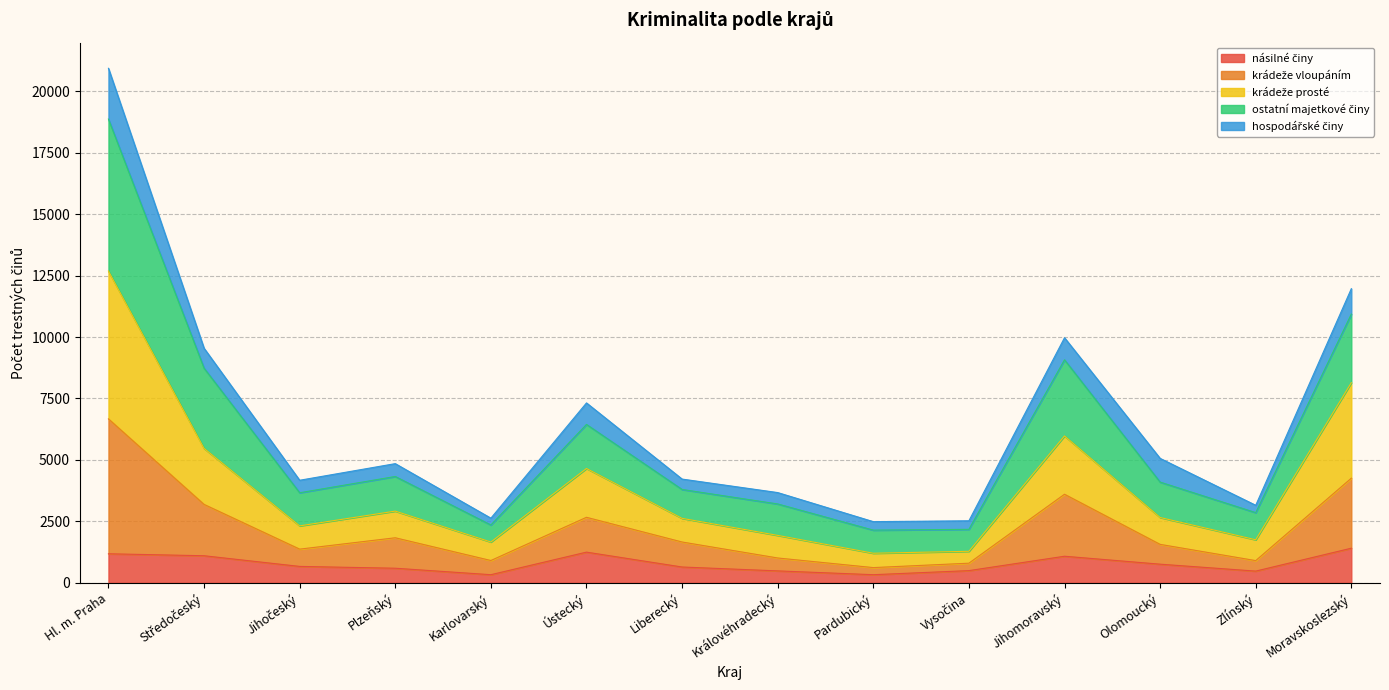

At which category is the sum across all series the highest?

Hl. m. Praha